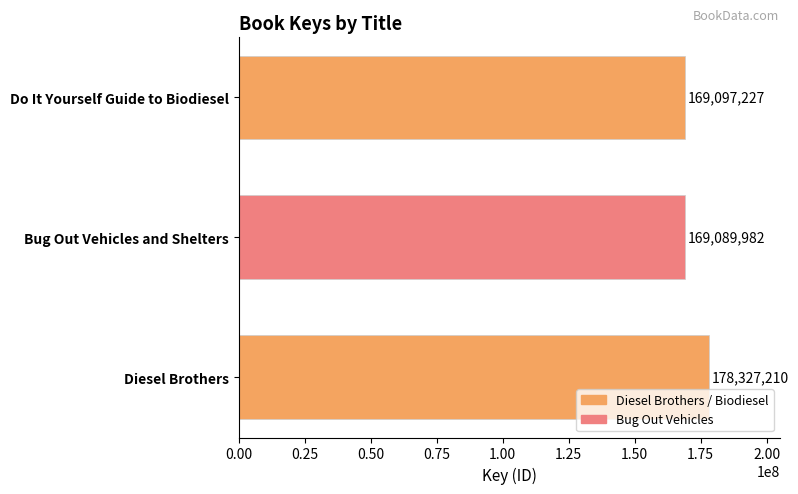

What is the change in value from Bug Out Vehicles and Shelters to Do It Yourself Guide to Biodiesel?

+7245